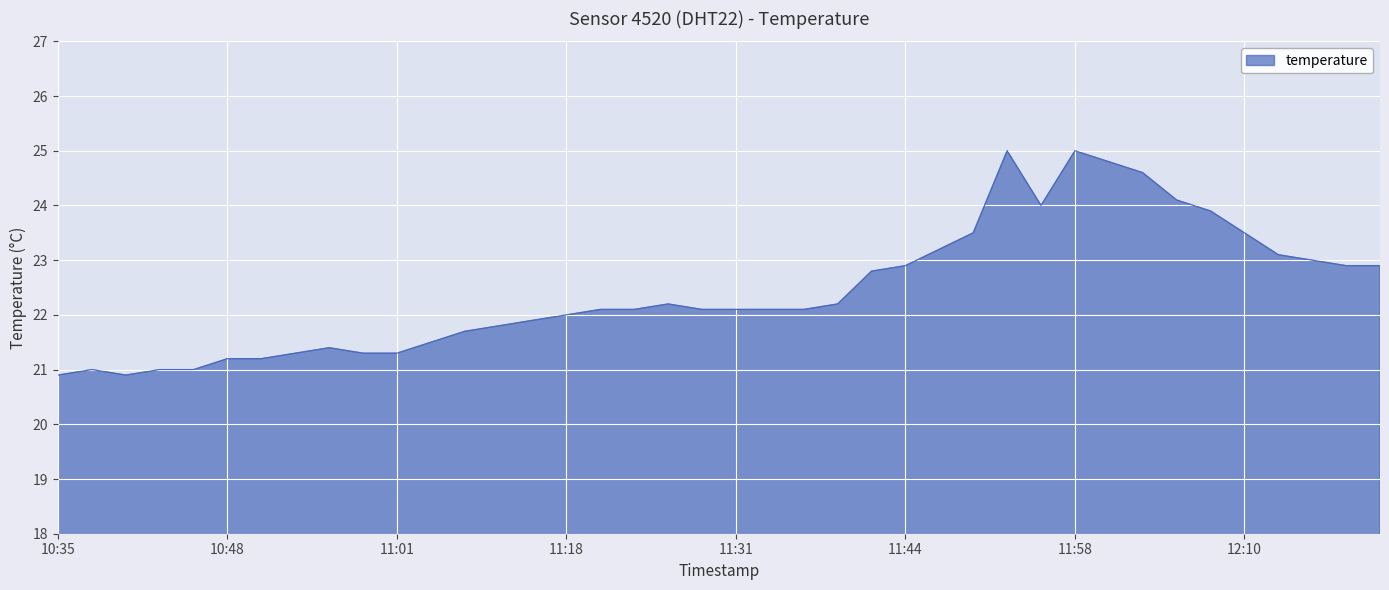

What is the difference between the maximum and minimum values?

4.1